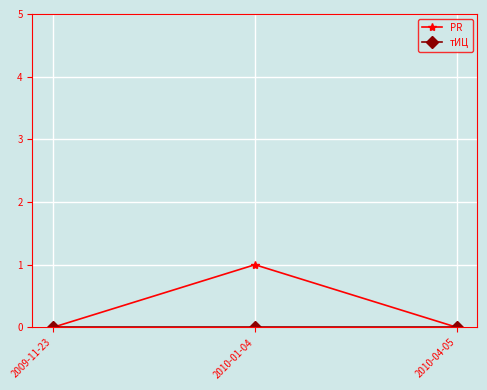

Which series has the largest range (max minus min)?

PR